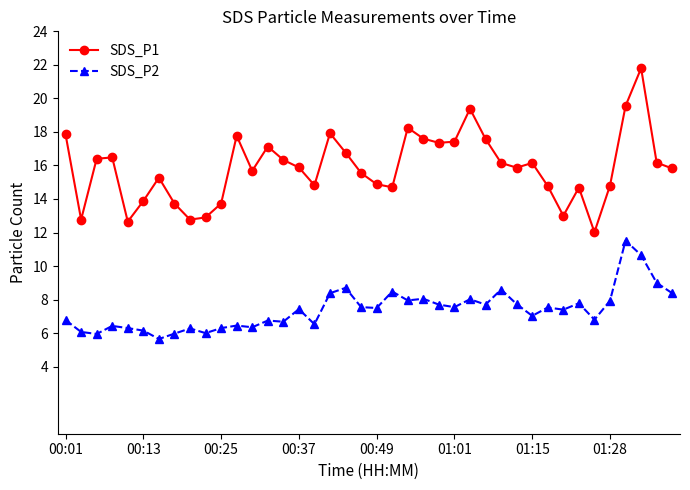

In SDS_P1, how many points are lower than both neighbors (excluding endpoints)?

10